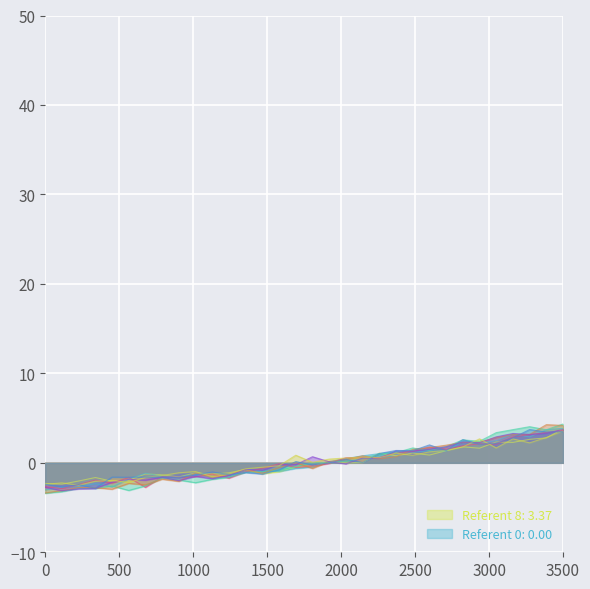

Between 221.6902 and 219.9712, which is larger?

221.6902